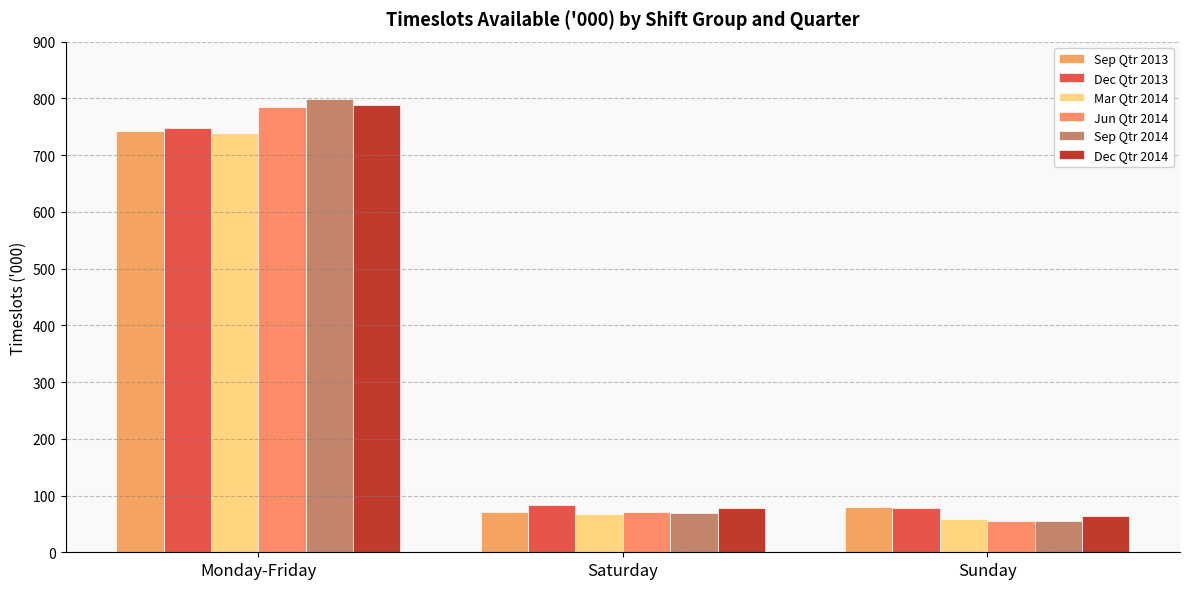

Reading left to right, extract all data points from this chart.

Sep Qtr 2013: Monday-Friday=742.3	Saturday=71.3	Sunday=79.2
Dec Qtr 2013: Monday-Friday=747.6	Saturday=82.5	Sunday=78.6
Mar Qtr 2014: Monday-Friday=738.8	Saturday=68.2	Sunday=58.8
Jun Qtr 2014: Monday-Friday=784.6	Saturday=70.6	Sunday=54.6
Sep Qtr 2014: Monday-Friday=798.8	Saturday=68.4	Sunday=54.9
Dec Qtr 2014: Monday-Friday=788.3	Saturday=78.1	Sunday=64.1